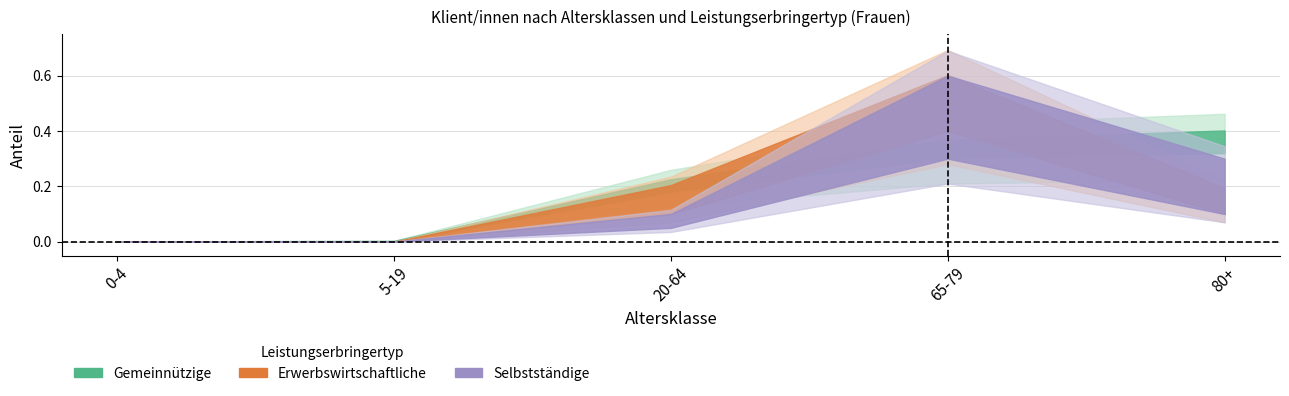

At which category is the sum across all series the highest?

65-79